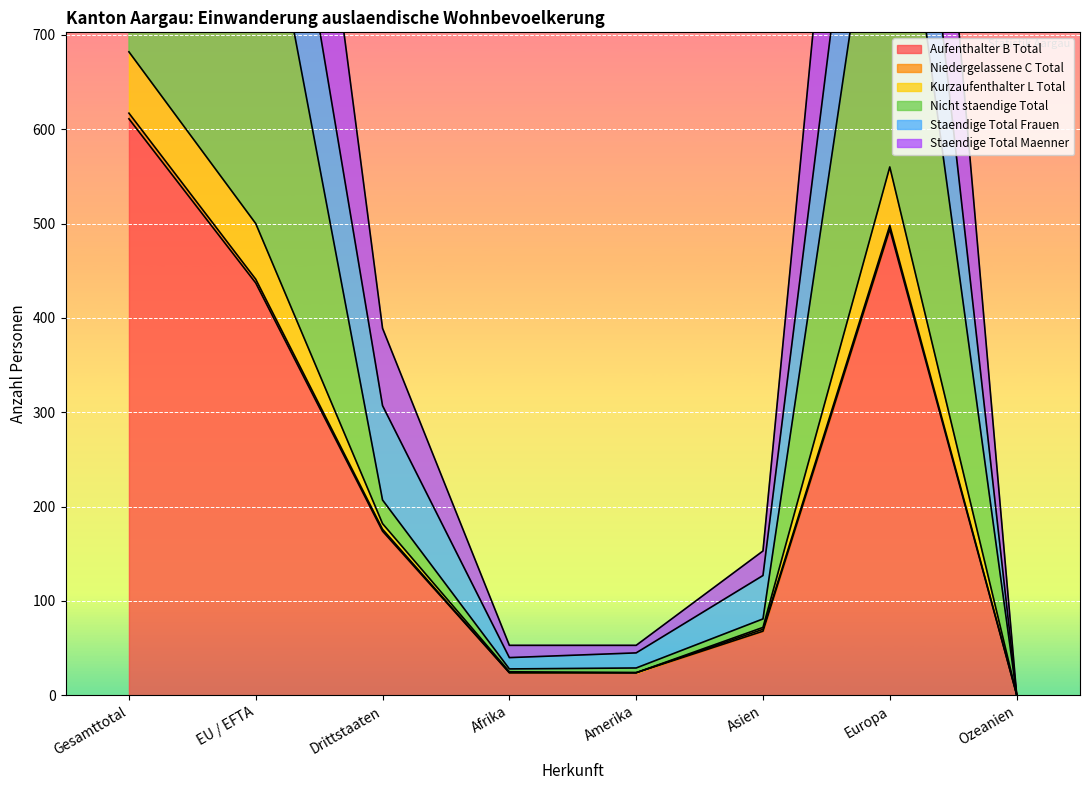

What position from the right is Amerika?

4